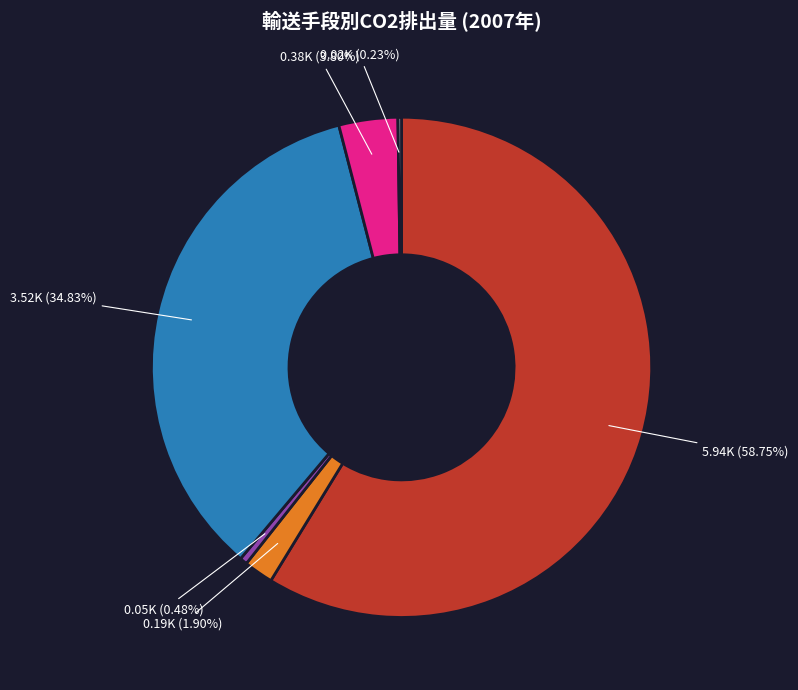

Is there any slice that represents more than half of the pie?

Yes